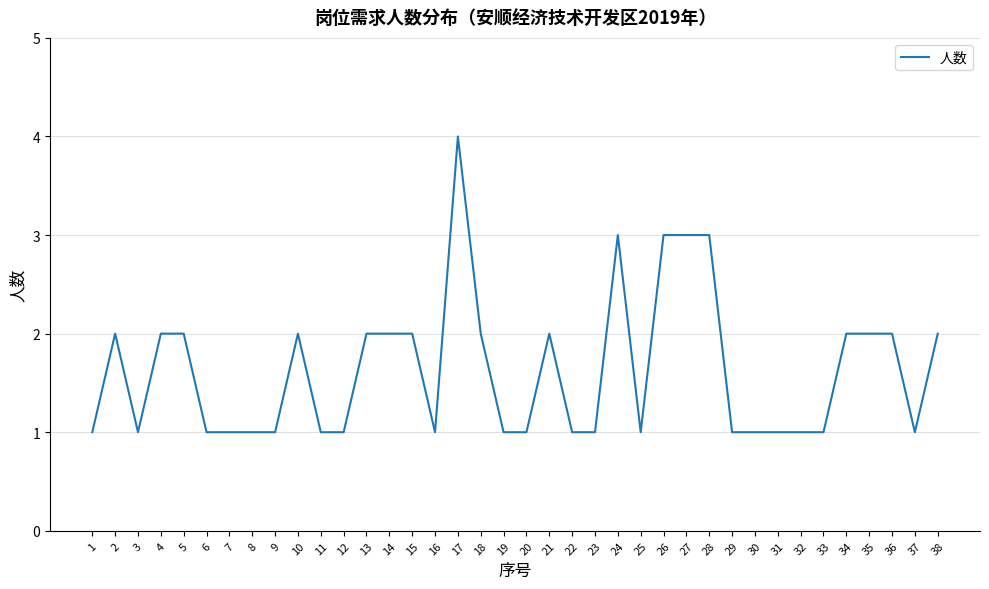

The value at 5 is 4. True or false?

False